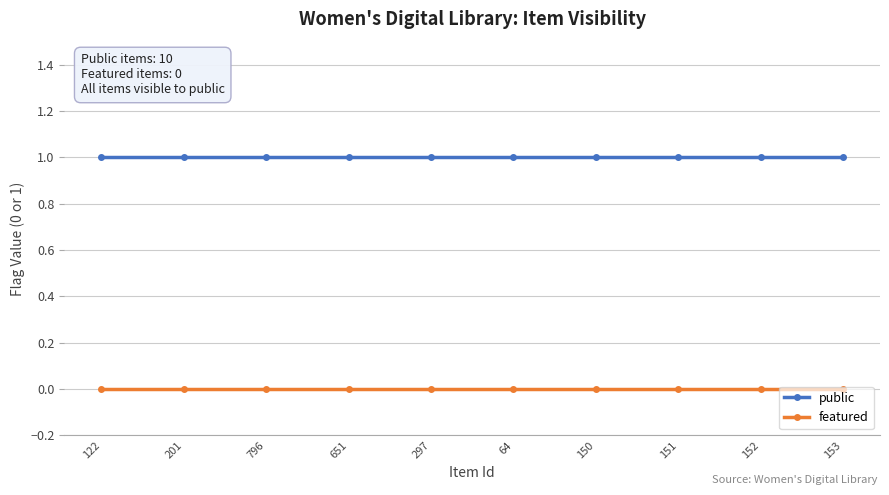

Which series has the largest total across all categories?

public